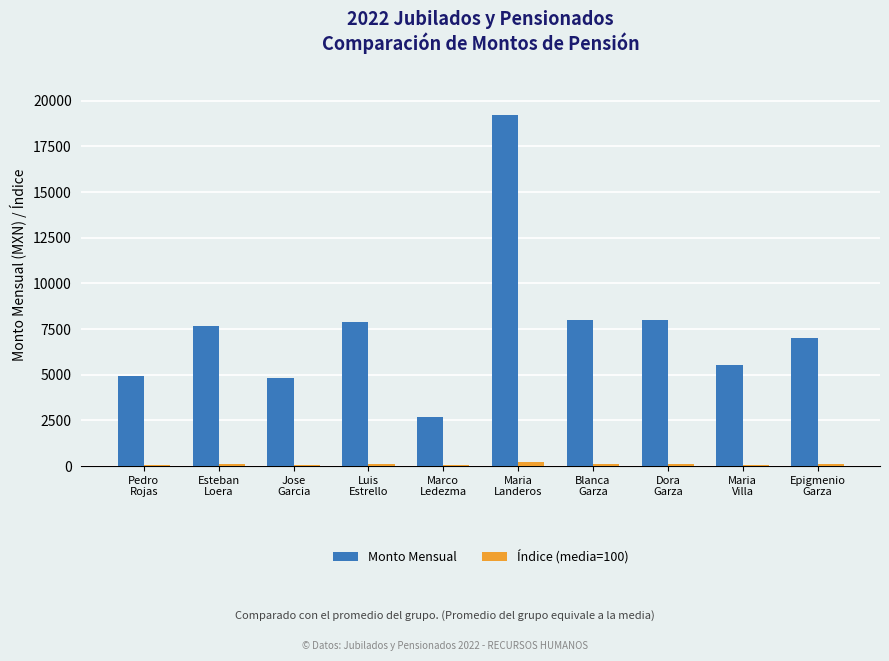

What is the sum of all Índice (media=100) values?

999.9